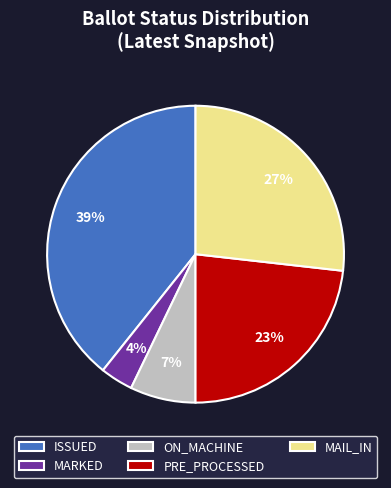

What is the smallest slice in the pie chart?

MARKED